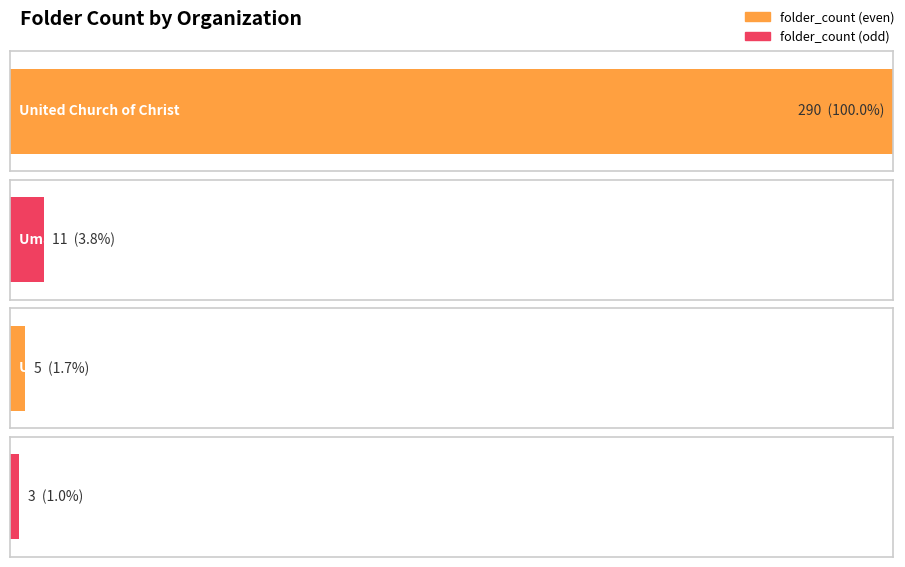

At which label is the value closest to 146?

Umanco Foundation, Inc., The